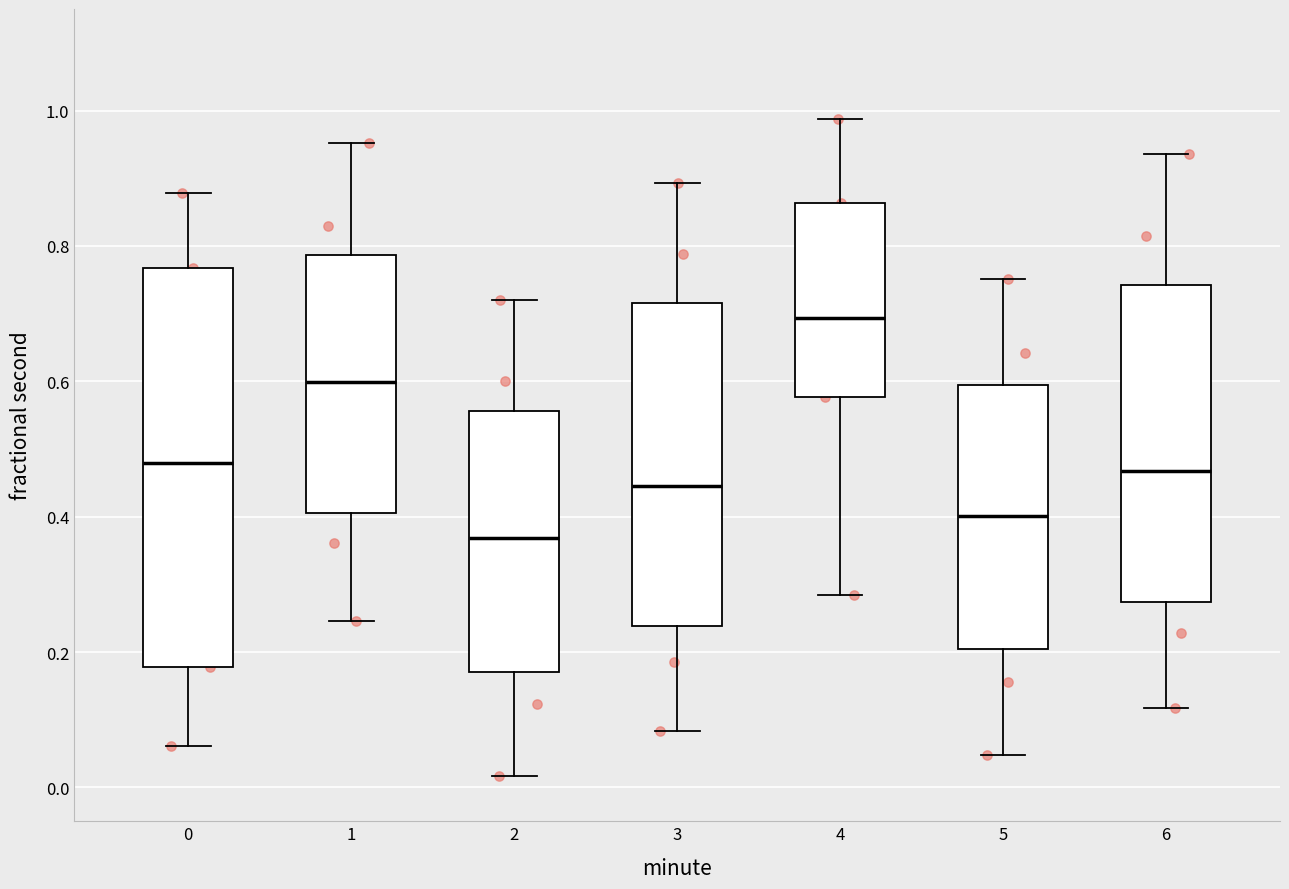

Where does the upper whisker of the box at x = 5 end on the y-axis? The values are not printed on the chart, so give them approximately, as read against the axis.

0.76